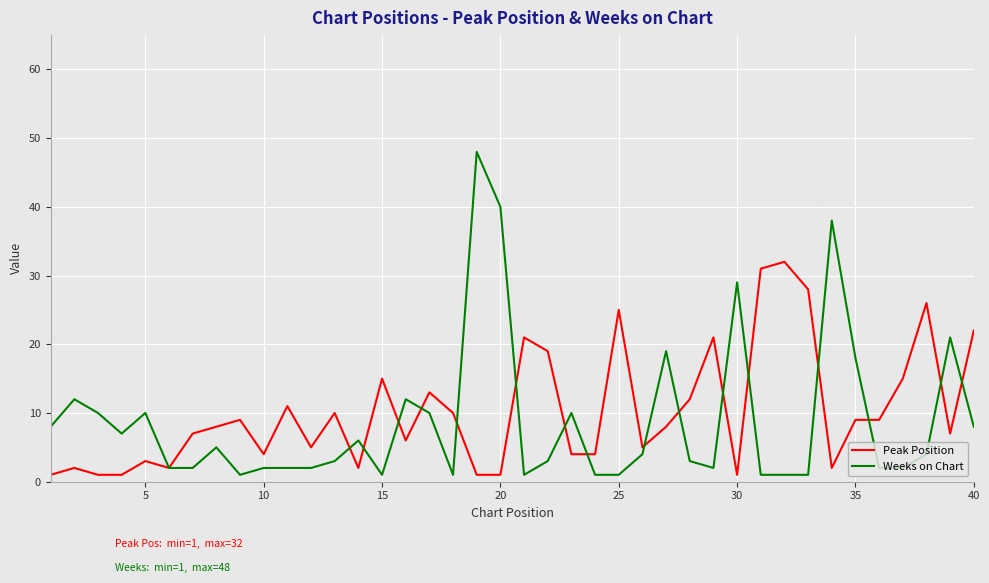

Which series has the widest spread of values?

Weeks on Chart